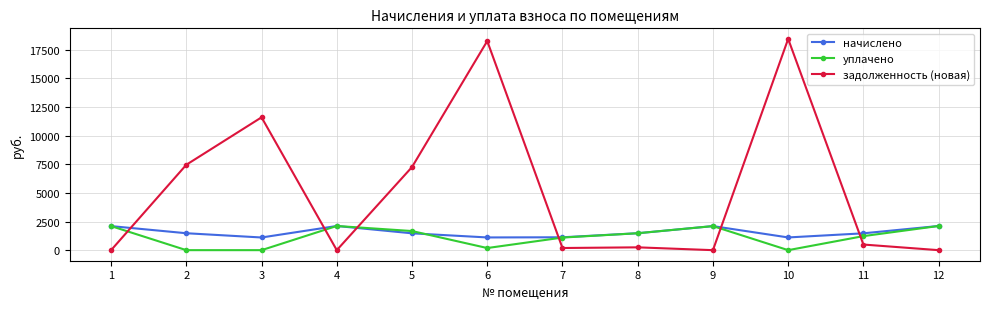

Which series has the largest range (max minus min)?

задолженность (новая)